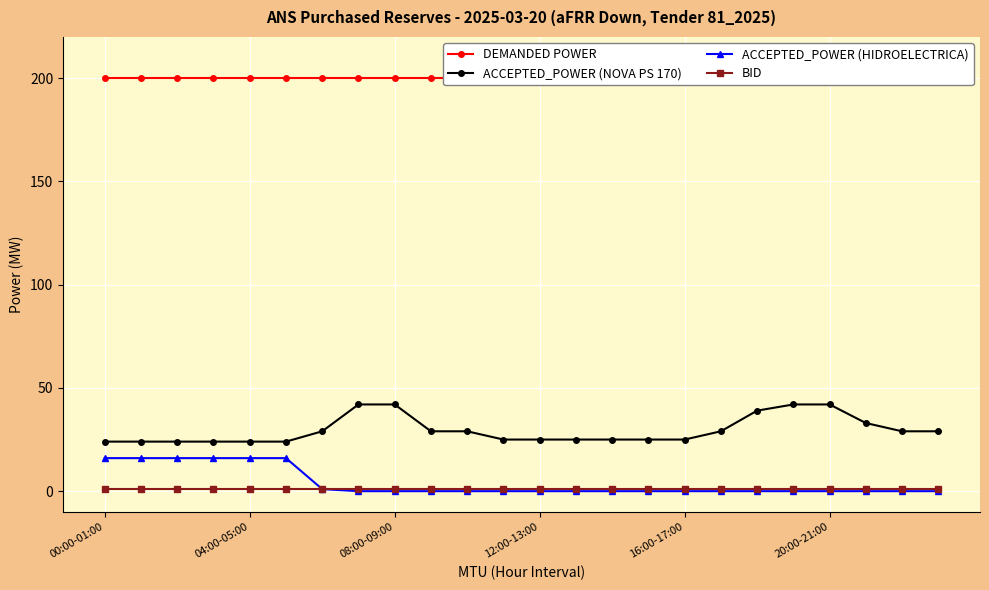

True or false: DEMANDED POWER and ACCEPTED_POWER (NOVA PS 170) intersect in this chart.

False